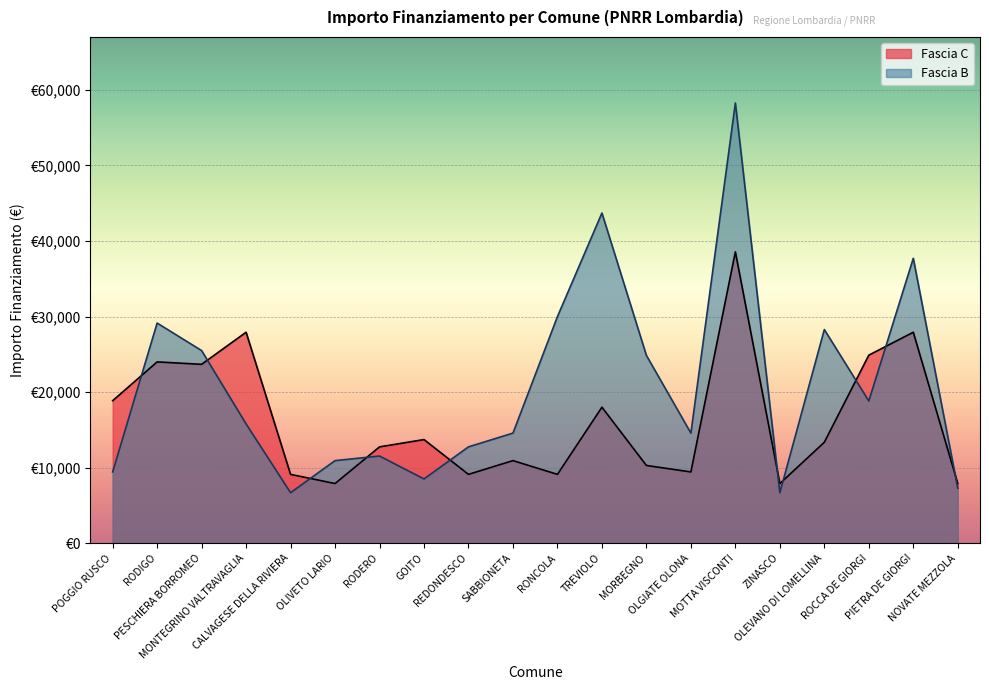

How many lines are shown in the chart?

2